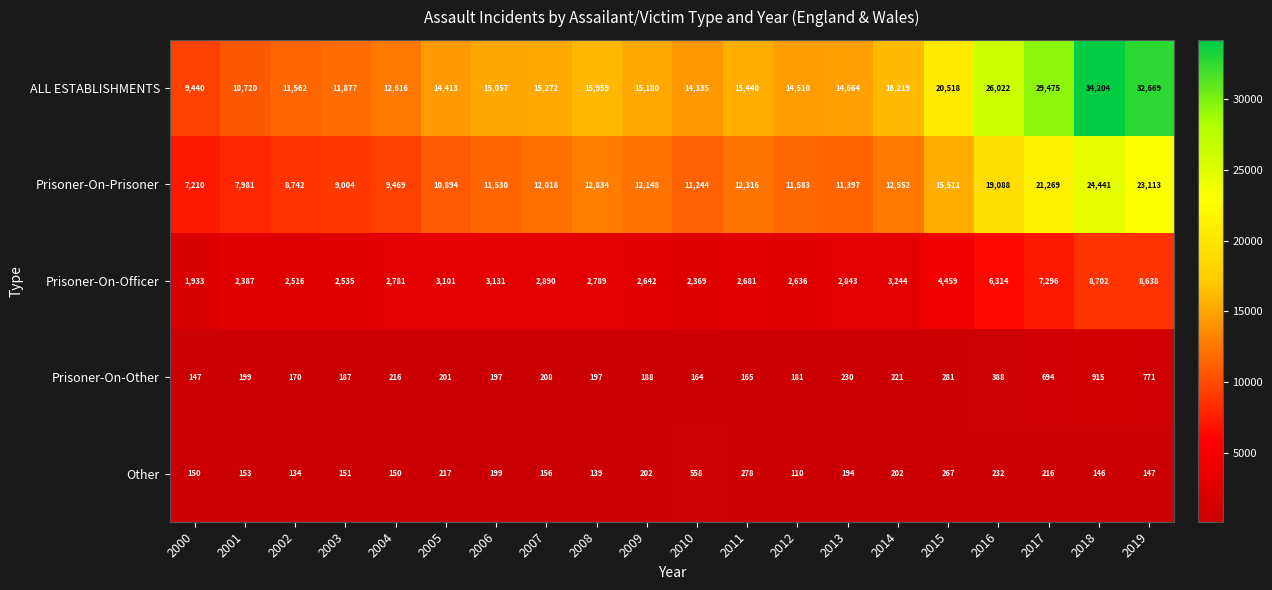

List the series in order of their peak value, lowest first.

Other, Prisoner-On-Other, Prisoner-On-Officer, Prisoner-On-Prisoner, ALL ESTABLISHMENTS